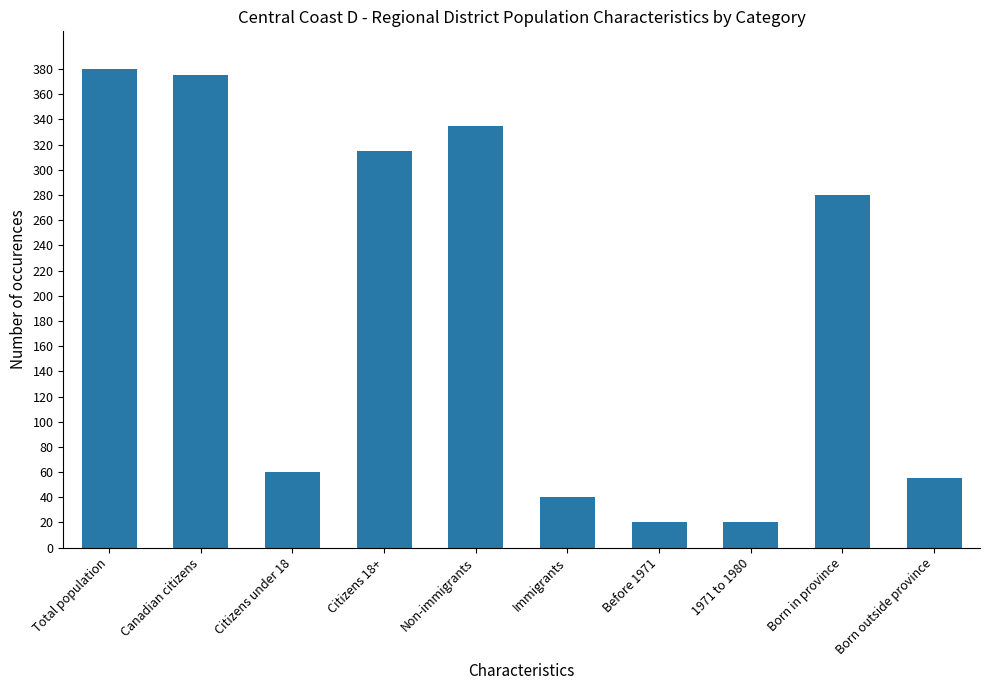

What is the ratio of the value at Immigrants to the value at Born in province?

0.1